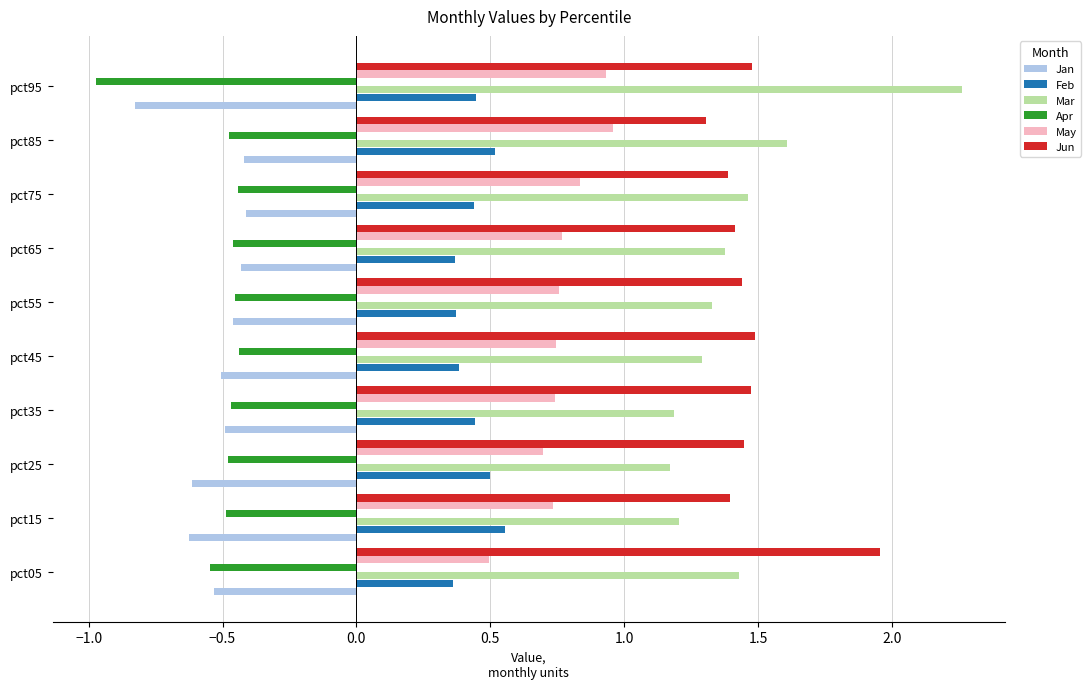

The Feb series shows 0.6 at pct75. True or false?

False